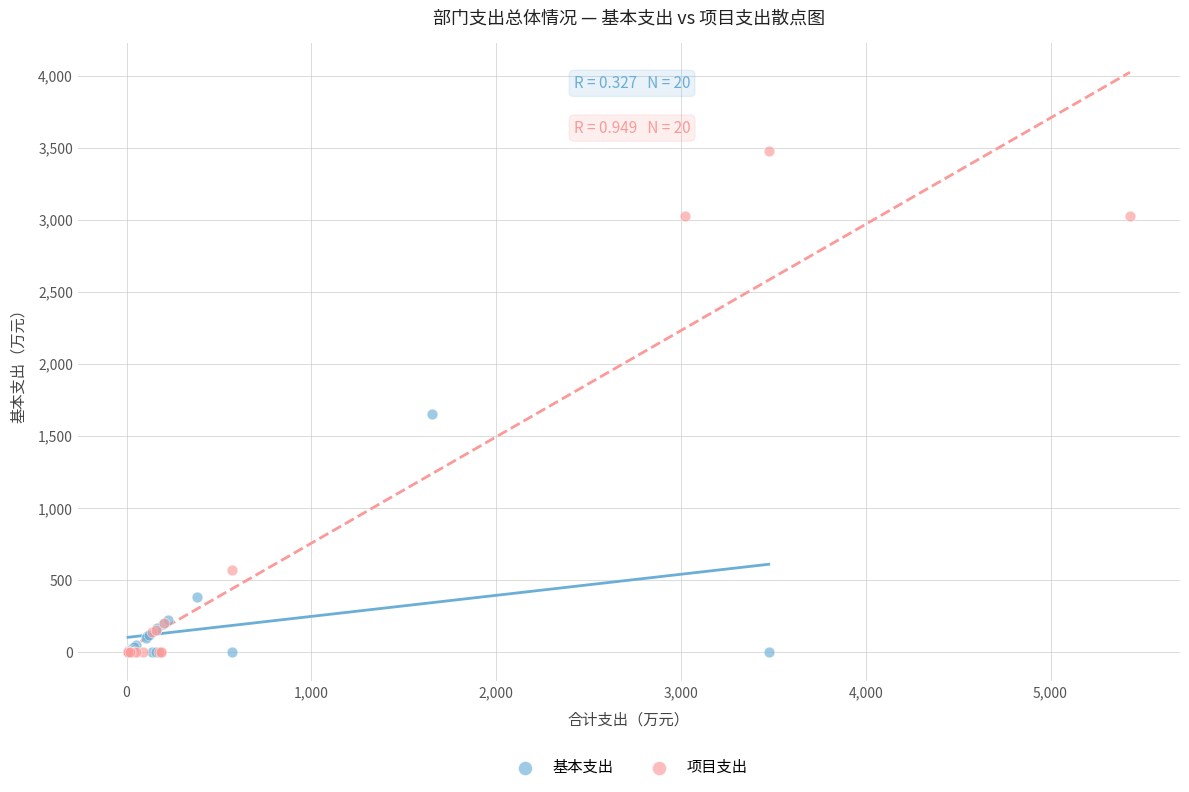

Which series reaches the maximum Y coordinate?

项目支出